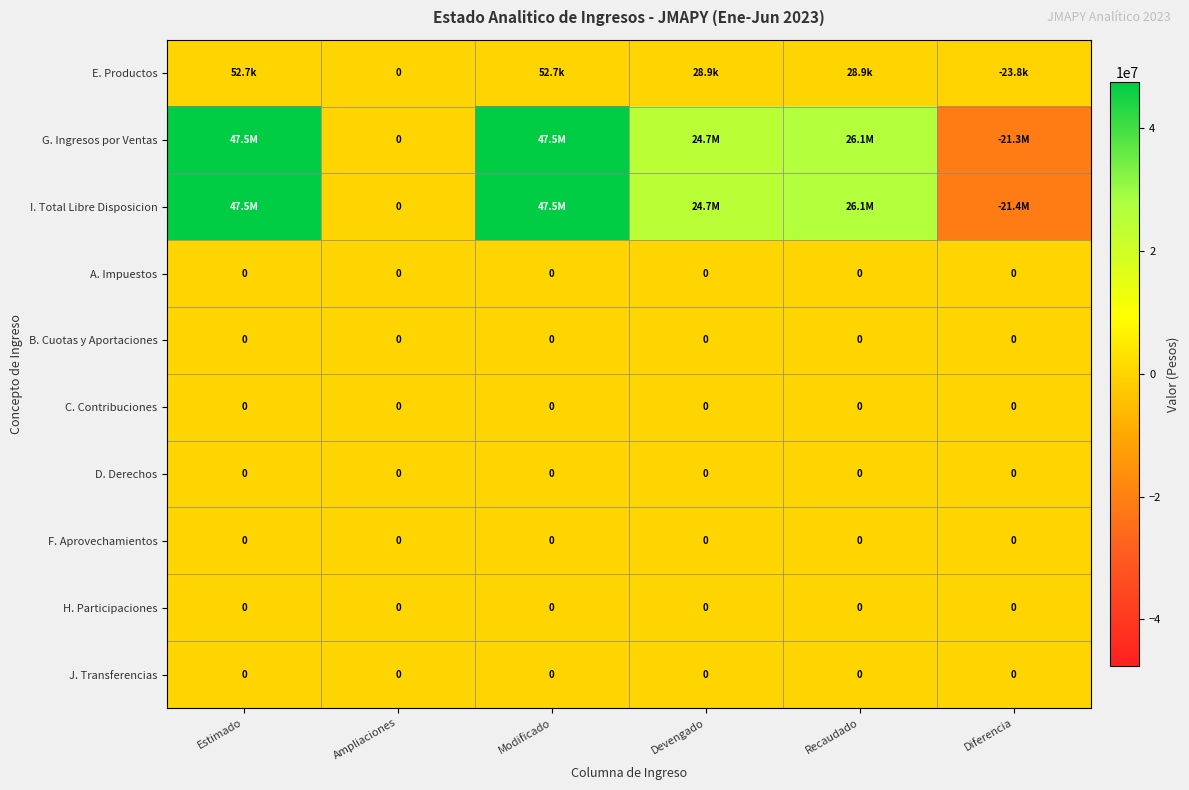

At how many categories does at least one series exceed -13265682?

6